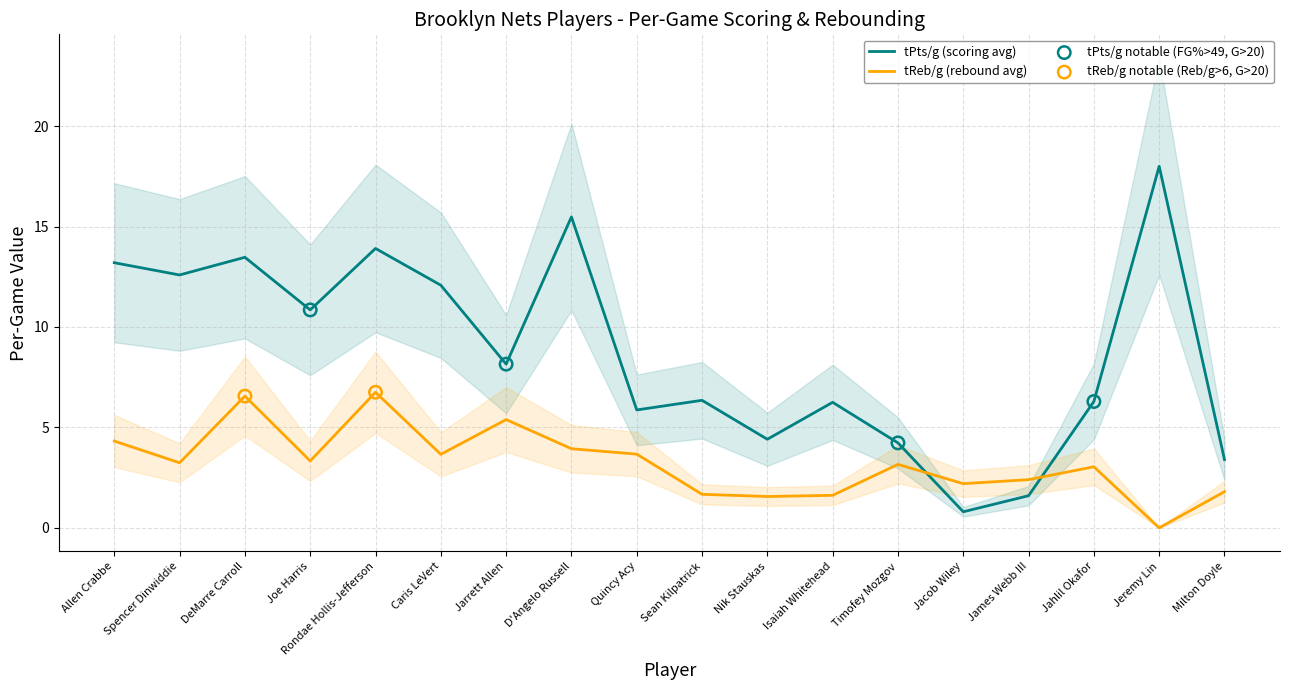

Which series has the widest spread of Y values?

tPts/g